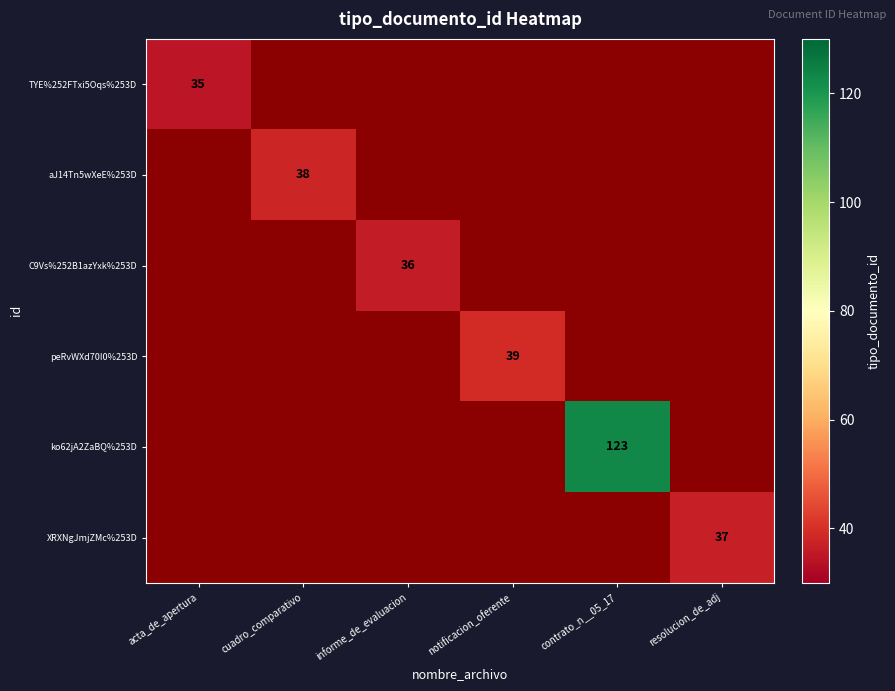

How many series are shown in this chart?

6